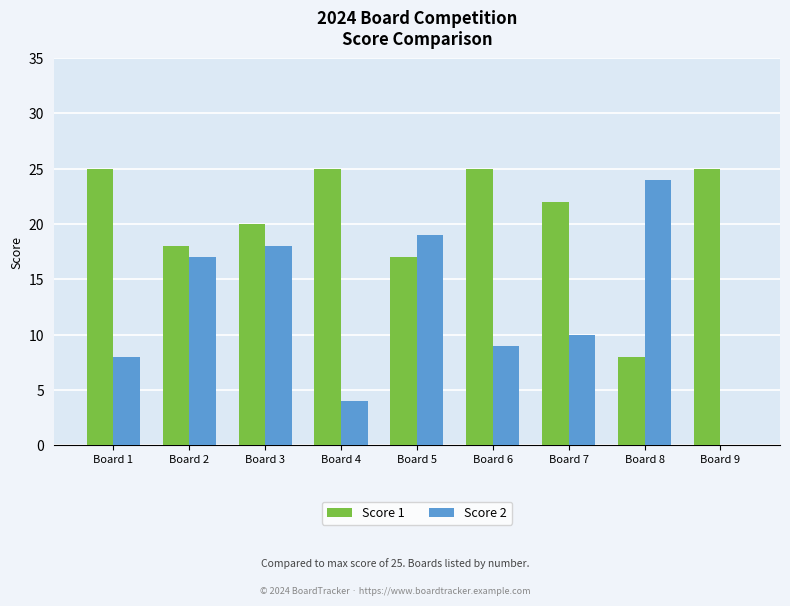

At which label does Score 2 reach its peak?

Board 8